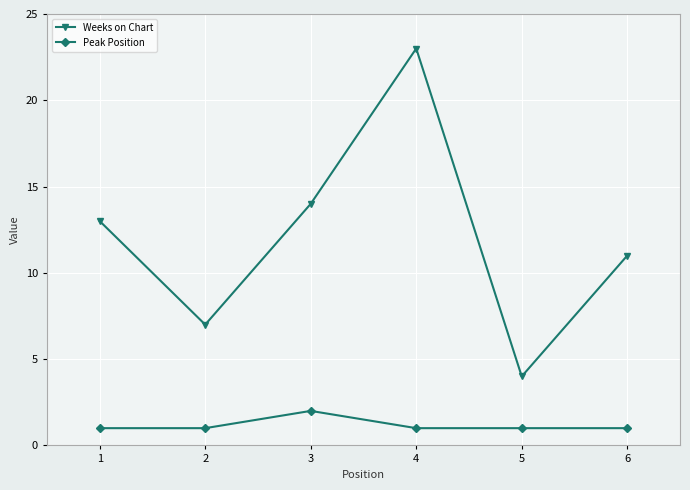

Rank the categories by Weeks on Chart value from highest to lowest.

4, 3, 1, 6, 2, 5